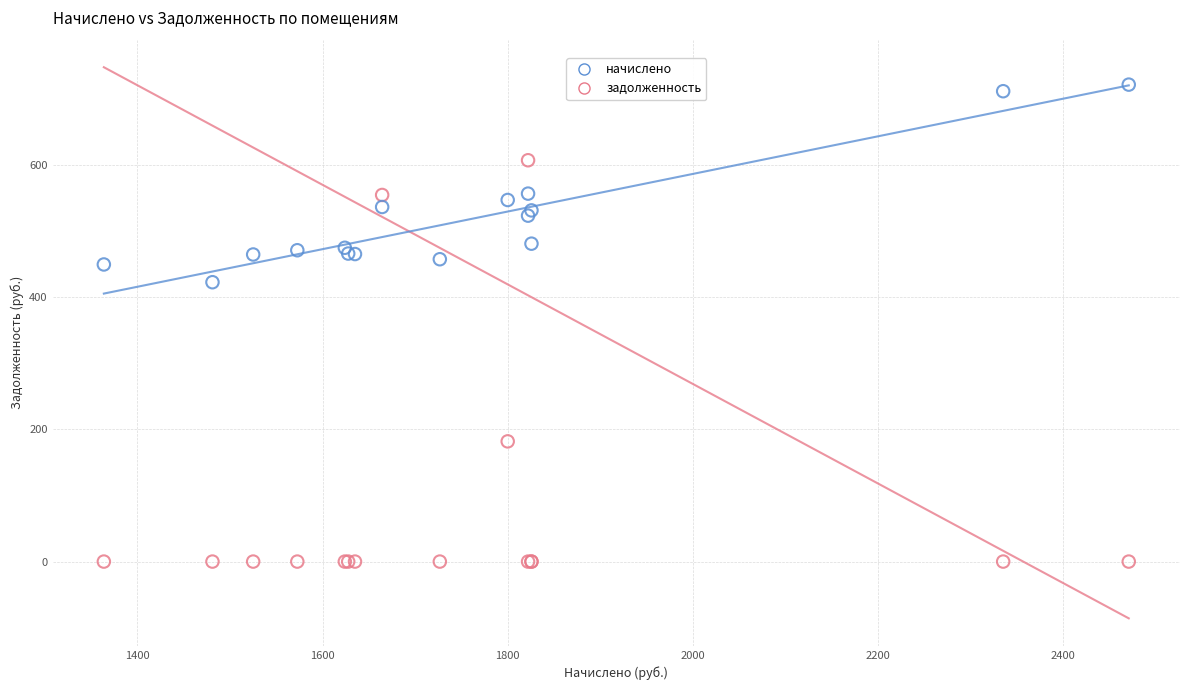

What are all the series names shown in the legend?

начислено, задолженность